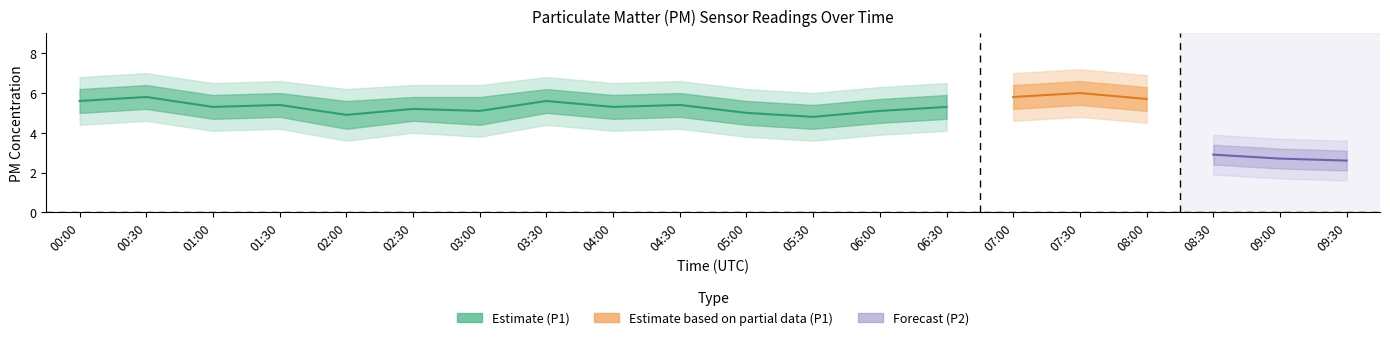

Does the chart have visible grid lines?

No